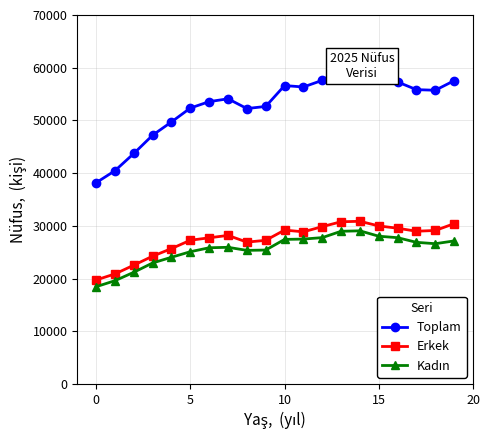

How many lines are shown in the chart?

3